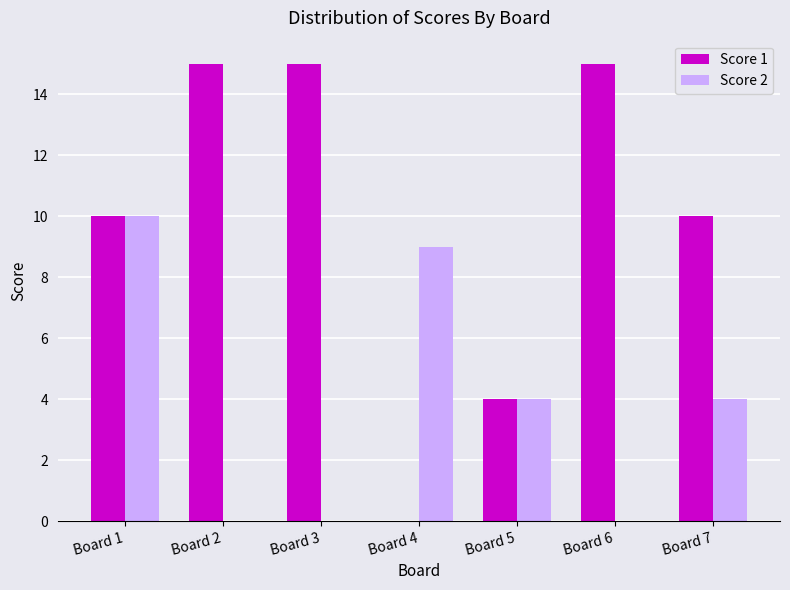

Count the Score 1 values in the range 4 to 15.

6